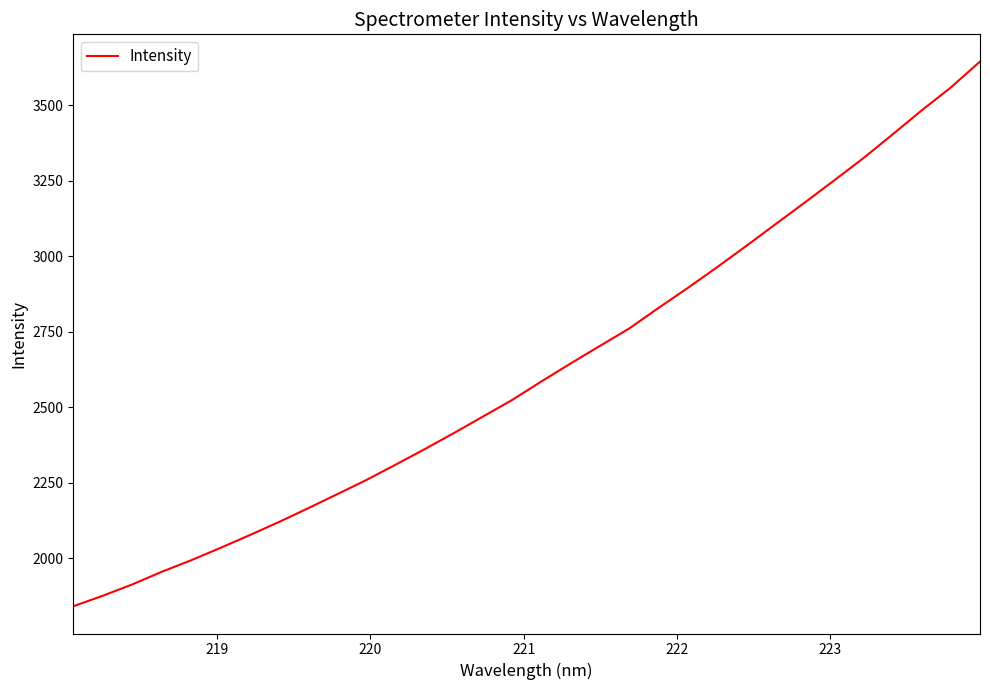

What is the maximum value shown in the chart?

3645.5